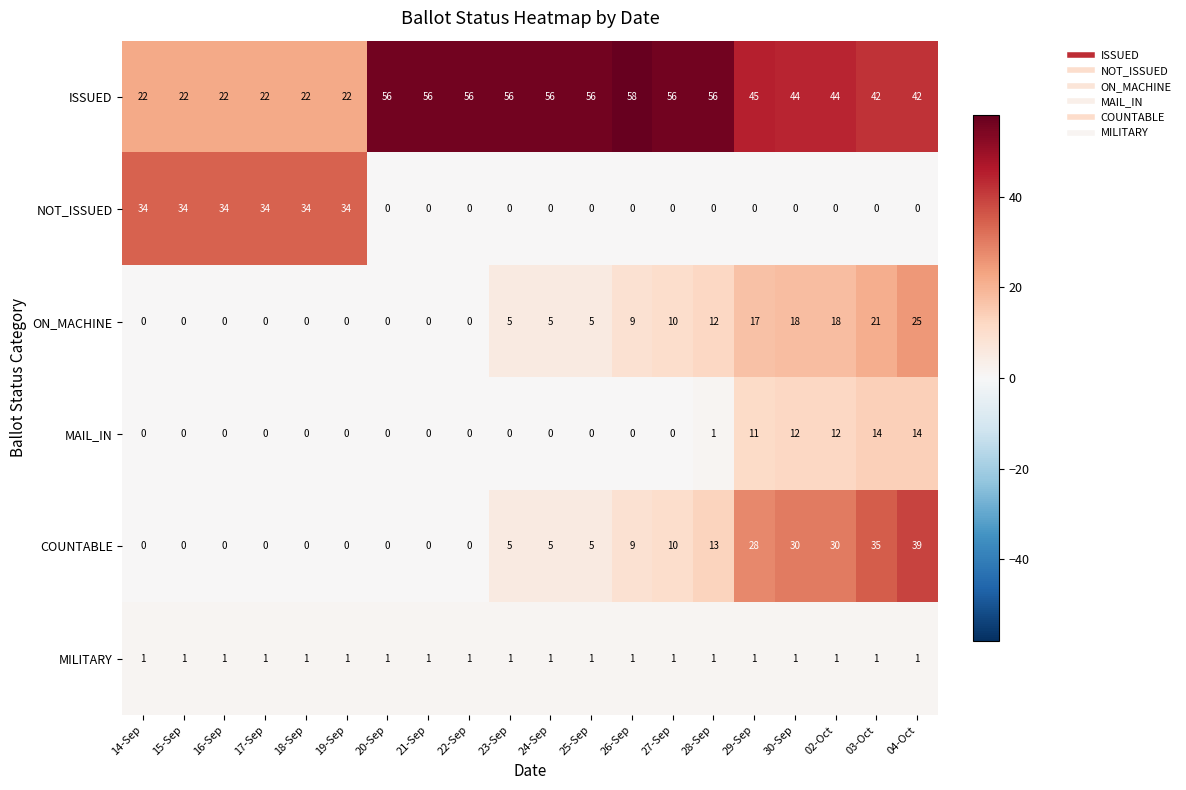

What is the sum of the COUNTABLE values at 17-Sep and 24-Sep?

5